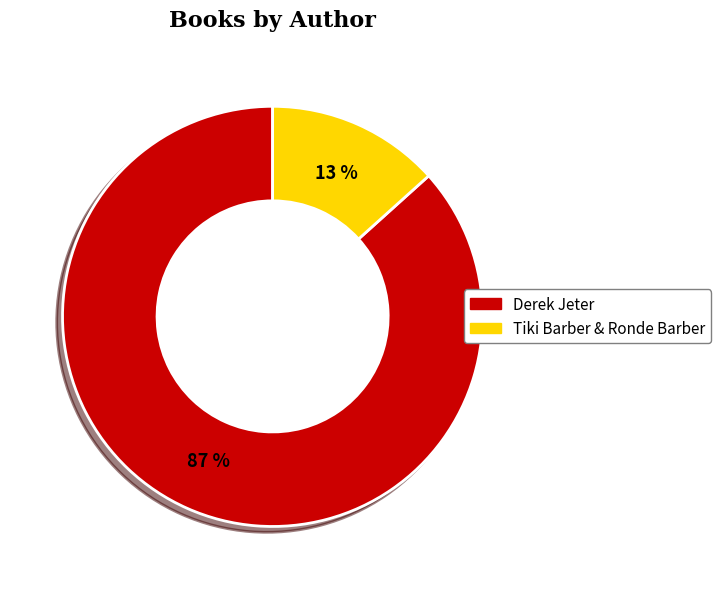

To the nearest percent, what is the combined percentage of Tiki Barber & Ronde Barber and Derek Jeter?

100%